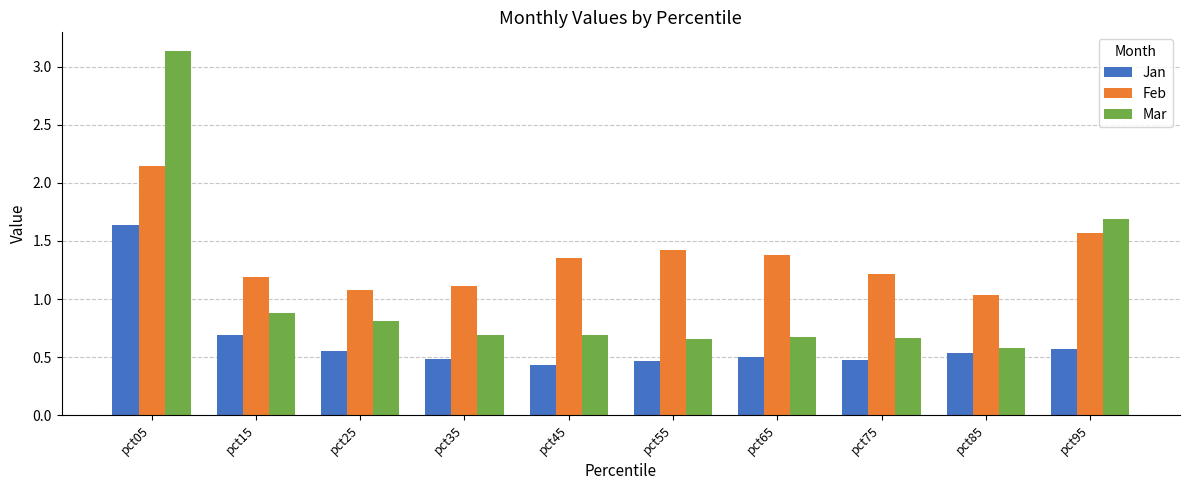

Which series has the widest spread of values?

Mar